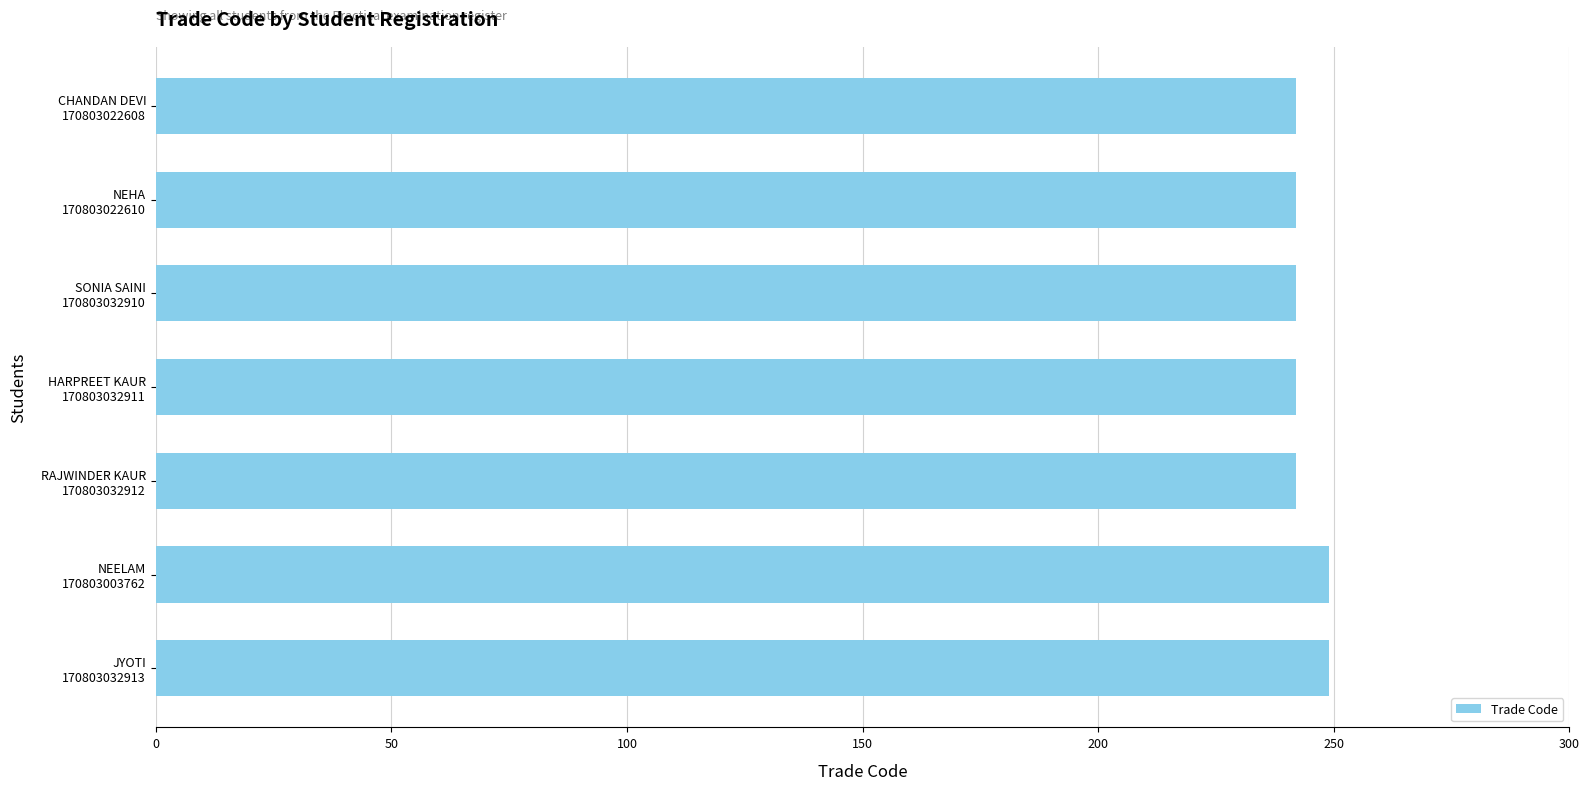

What is the smallest value displayed?

242